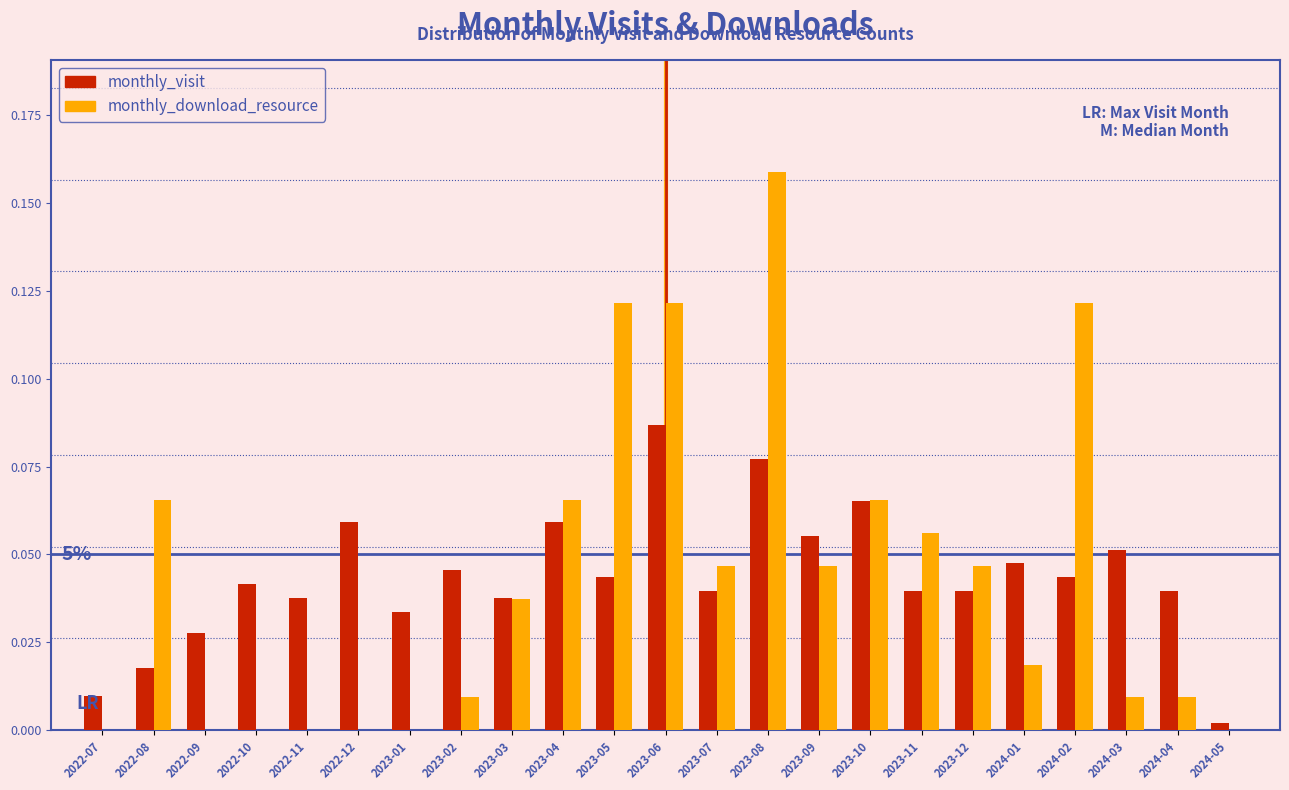

At which category is the sum across all series the highest?

2023-08